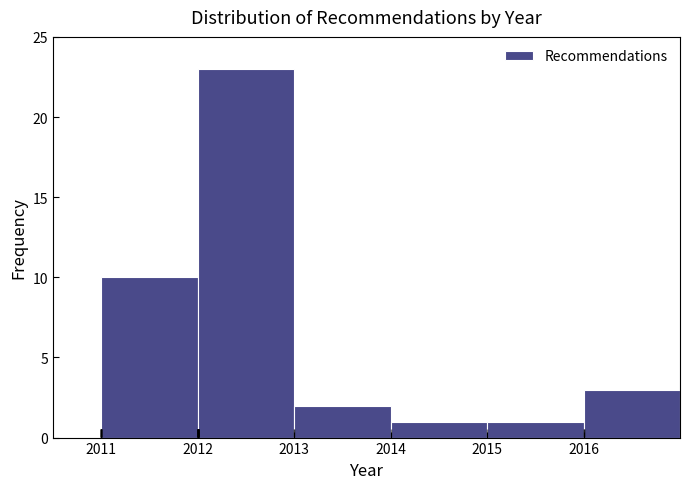

Reading left to right, transcribe this chart: for each bar, give the range it covers on the x-axis and its height. The values are not printed on the chart, so give them approximately, as read against the axis.

2011 to 2012: 10
2012 to 2013: 23
2013 to 2014: 2
2014 to 2015: 1
2015 to 2016: 1
2016 to 2017: 3